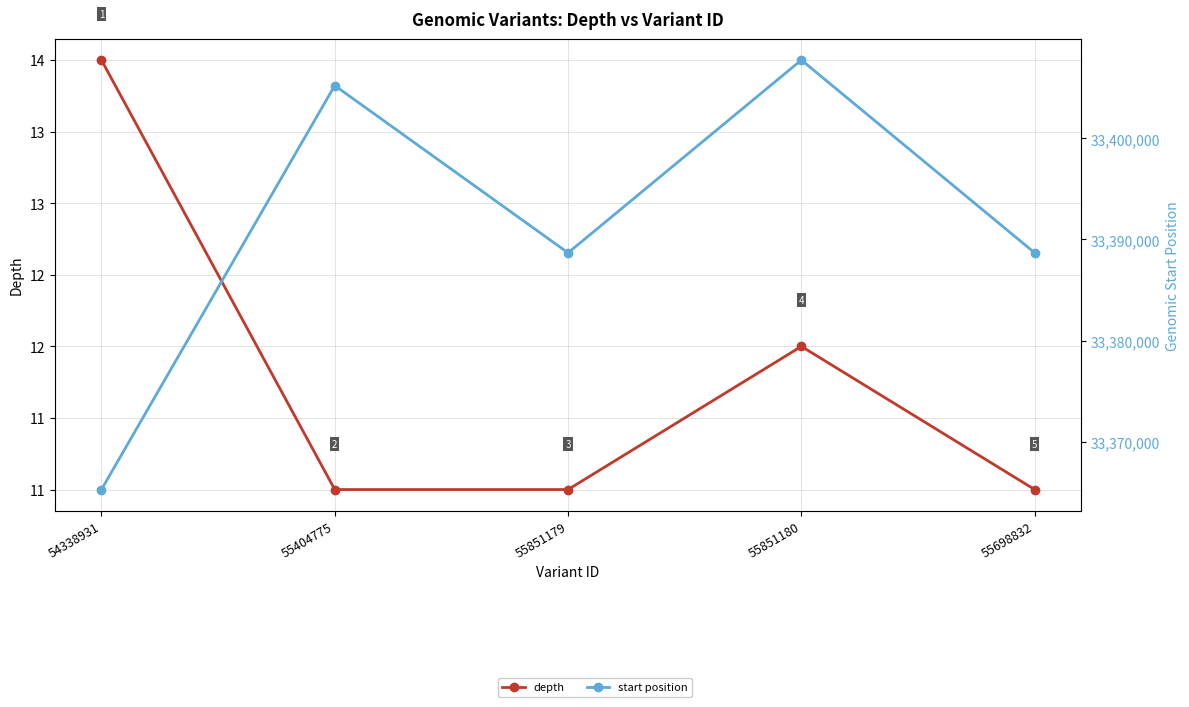

Rank the categories by start position value from highest to lowest.

55851180, 55404775, 55698832, 55851179, 54338931